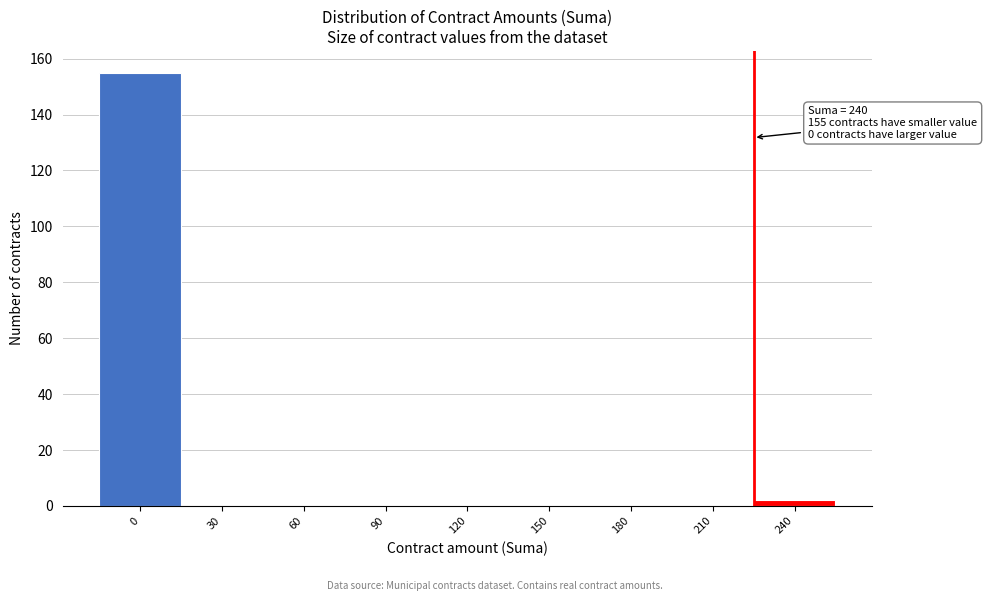

Reading right to left, transcribe all the data shown in this chart.

240=2	210=0	180=0	150=0	120=0	90=0	60=0	30=0	0=155